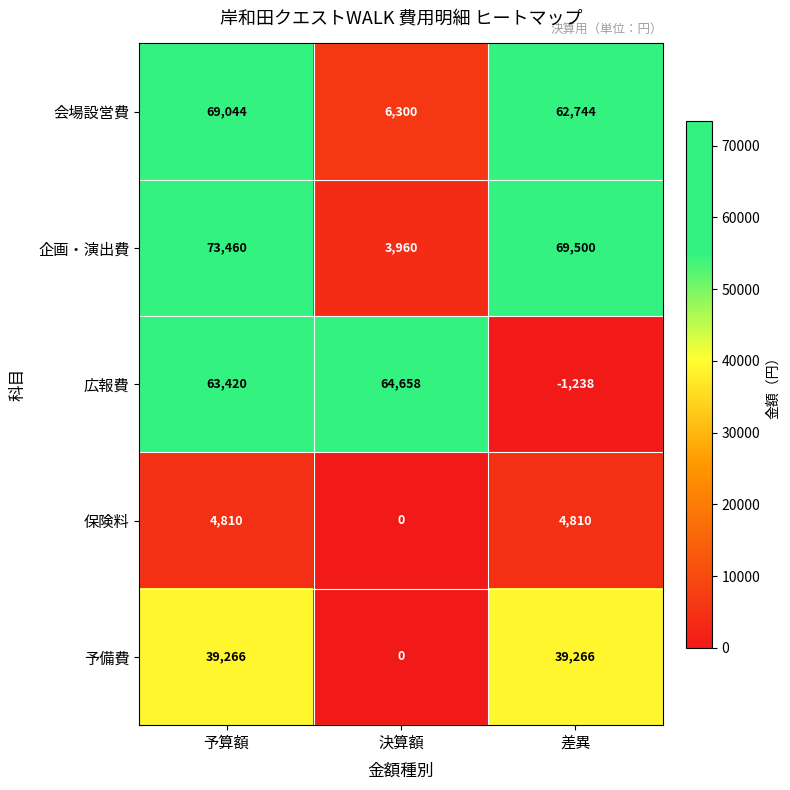

List the series in order of their peak value, highest first.

企画・演出費, 会場設営費, 広報費, 予備費, 保険料